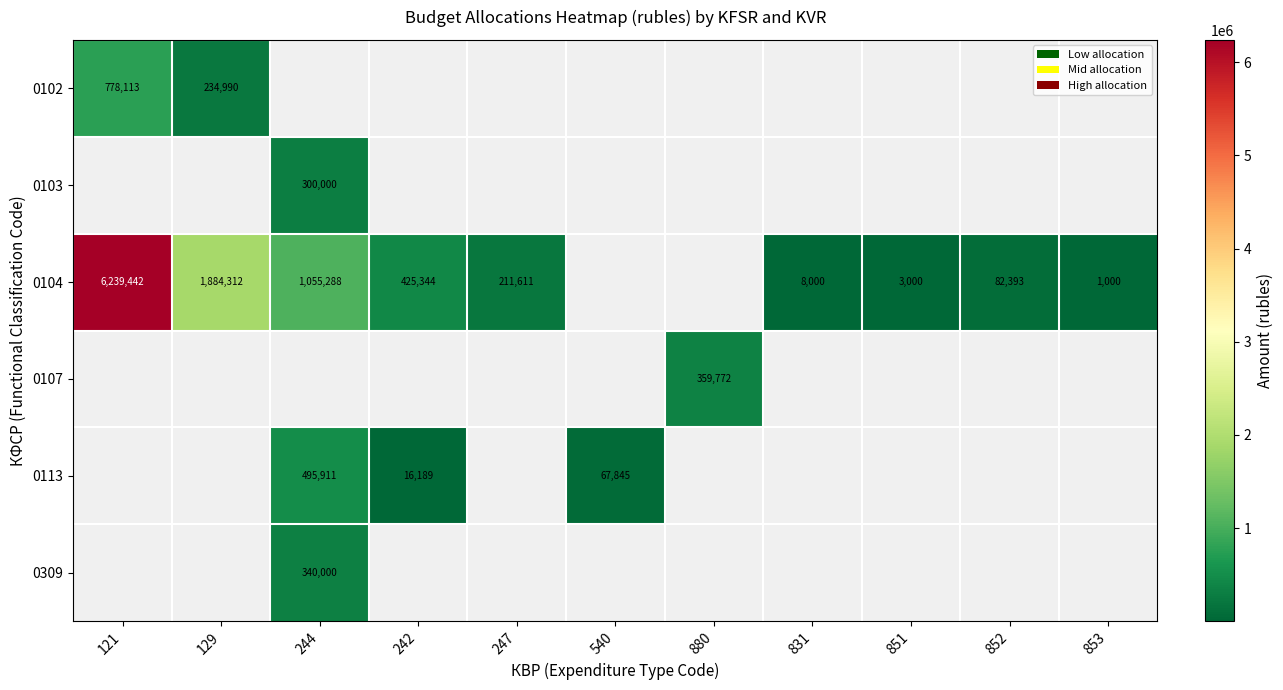

True or false: 0104 has a value of 4290 at 851.

False